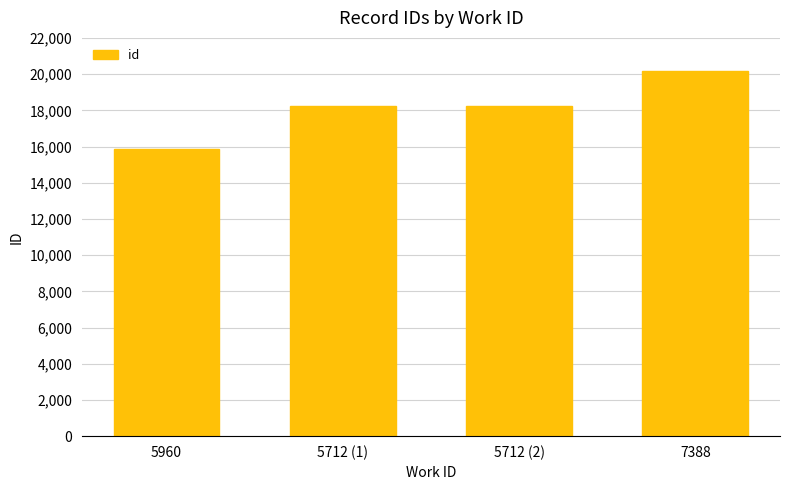

What is the average value?

18136